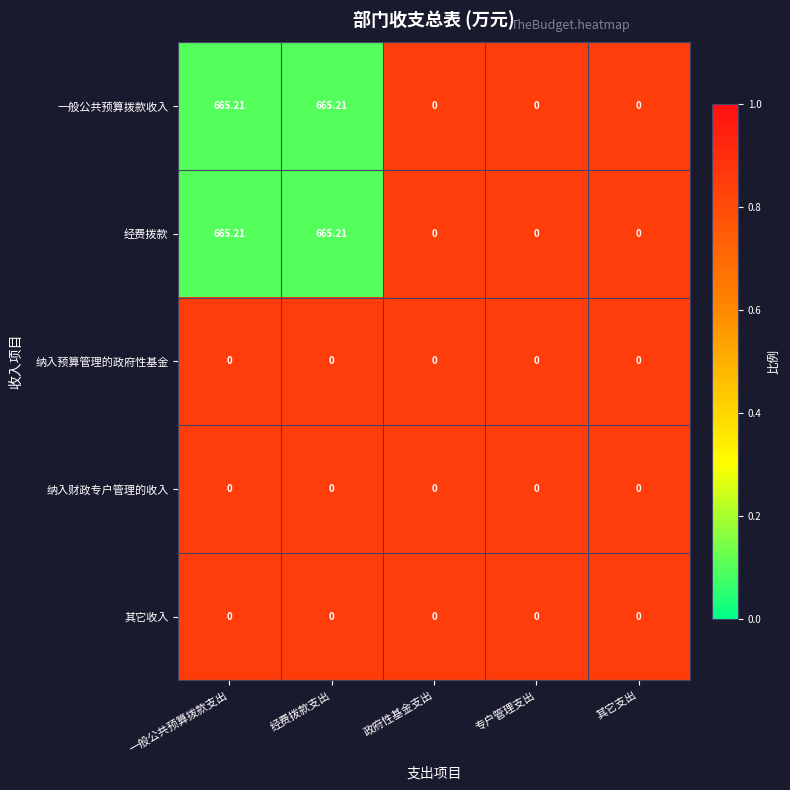

What is the total value across all series at 专户管理支出?

0.0